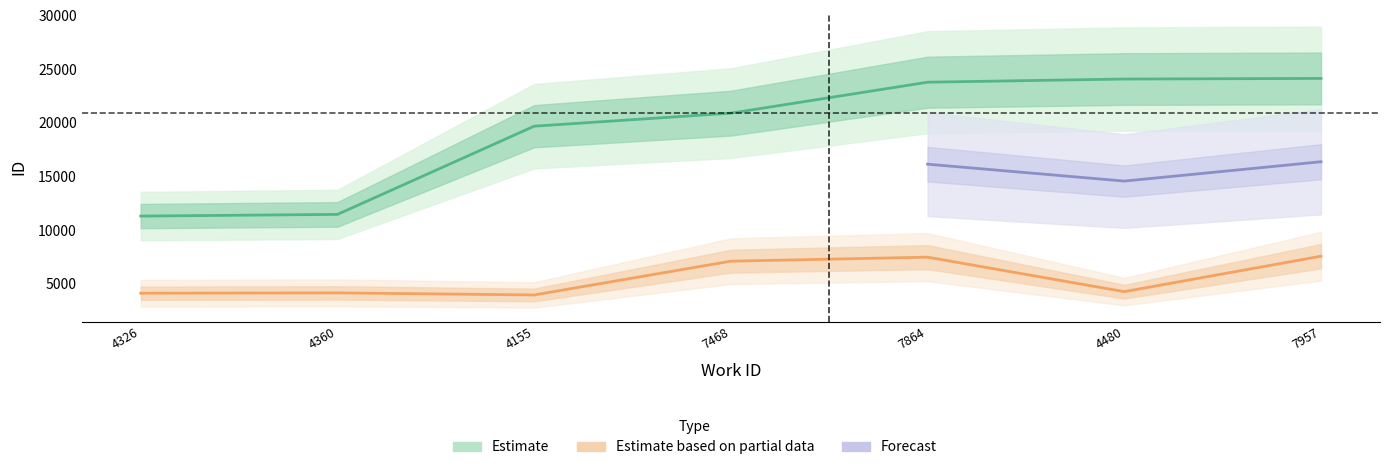

What is the sum of the Estimate based on partial data values at 4326 and 7864?

11580.5